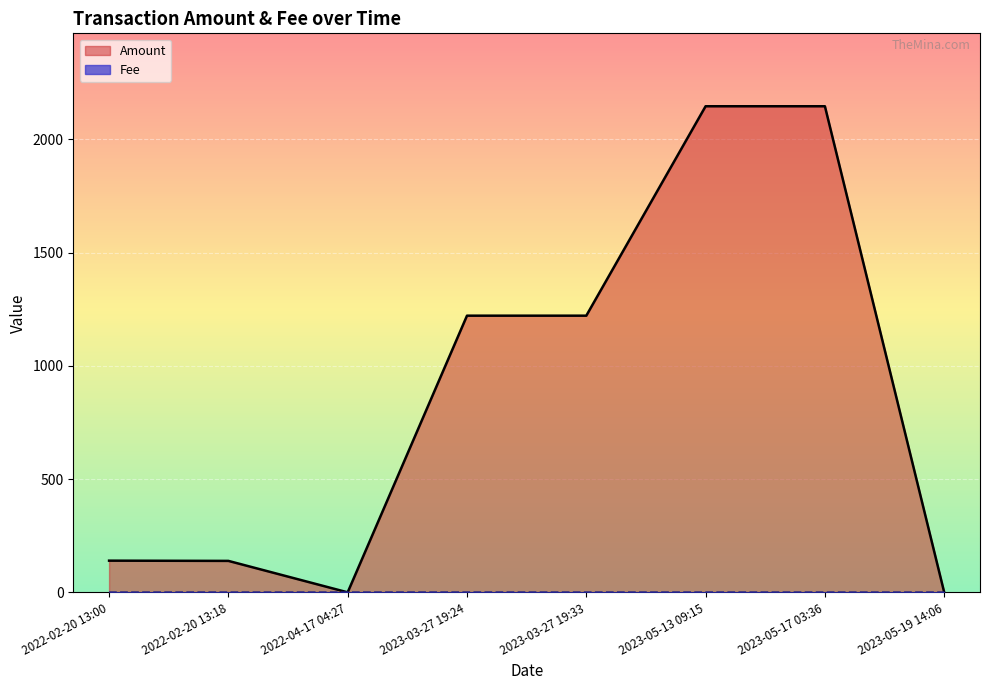

Which category has the highest value in the Amount series?

2023-05-13 09:15